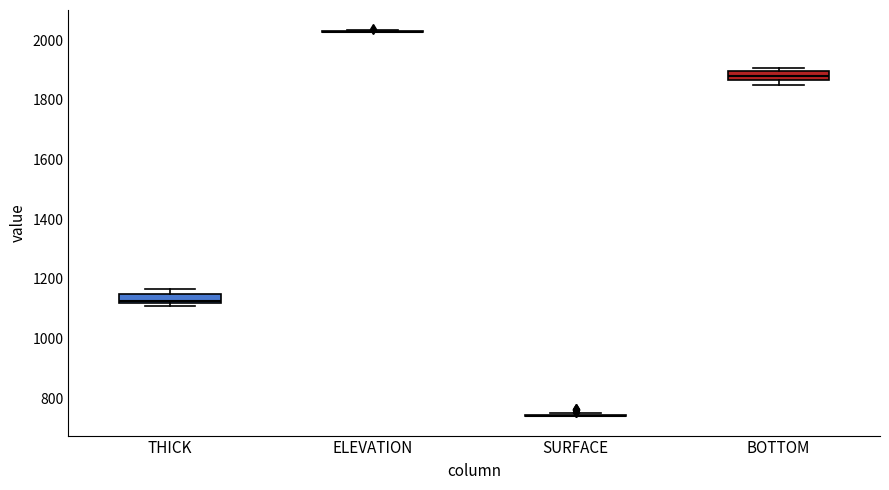

Reading left to right, read every box against the y-axis: the position of its median line, the range the box covers, and the ends of its whiskers. The values are not printed on the chart, so give them approximately, as read against the axis.

THICK: median 1120 (just above the box's lower edge), box 1120 to 1160, whiskers 1100 to 1160 (just above the box's upper edge)
ELEVATION: box collapsed to a line at 2020, whiskers 2020 to 2040
SURFACE: box collapsed to a line at 740, whiskers 740 to 760
BOTTOM: median 1880, box 1860 to 1900, whiskers 1840 to 1900 (just above the box's upper edge)